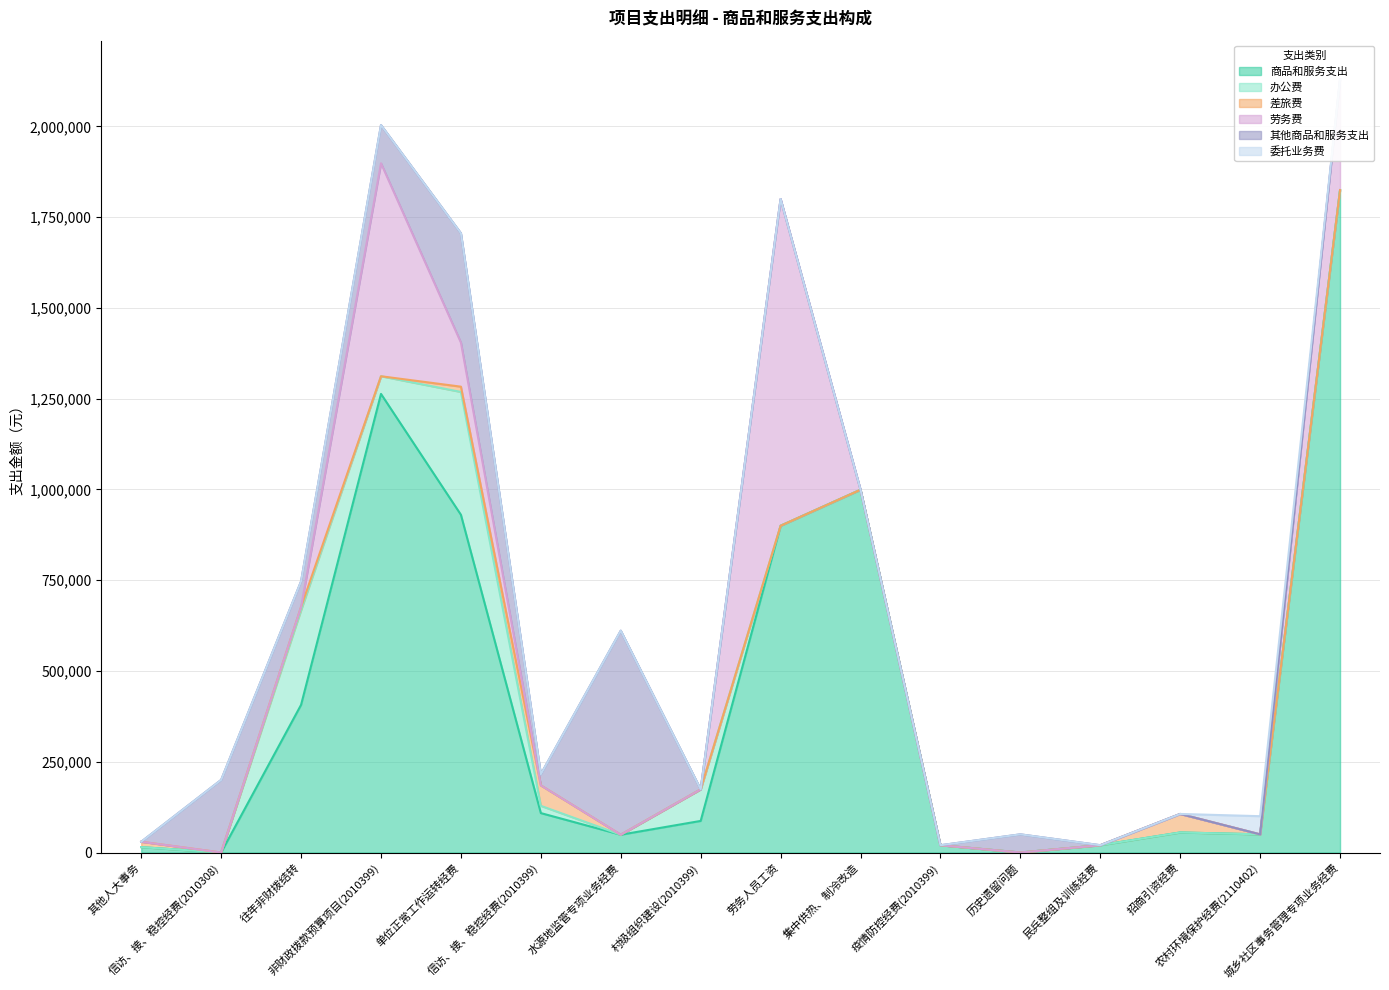

Is the value of 劳务费 at 其他人大事务 greater than the value of 商品和服务支出 at 民兵整组及训练经费?

No